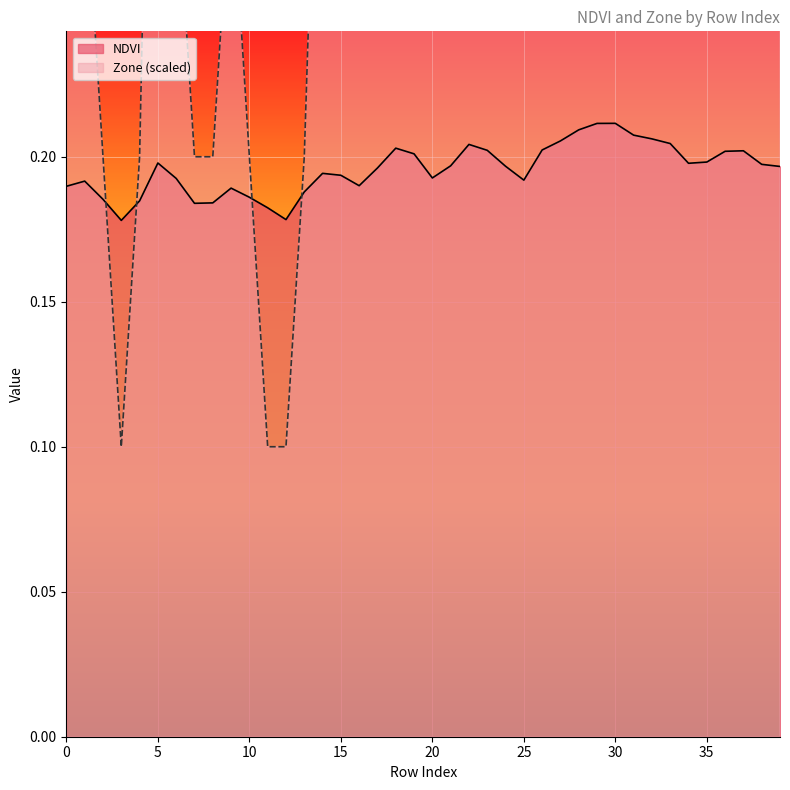

How many categories are shown in the chart?

40